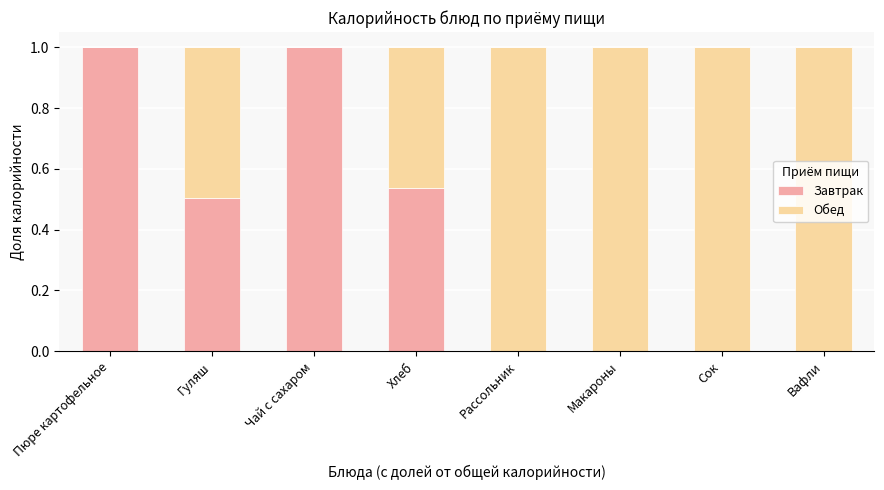

How many Завтрак values are between 0 and 1?

8